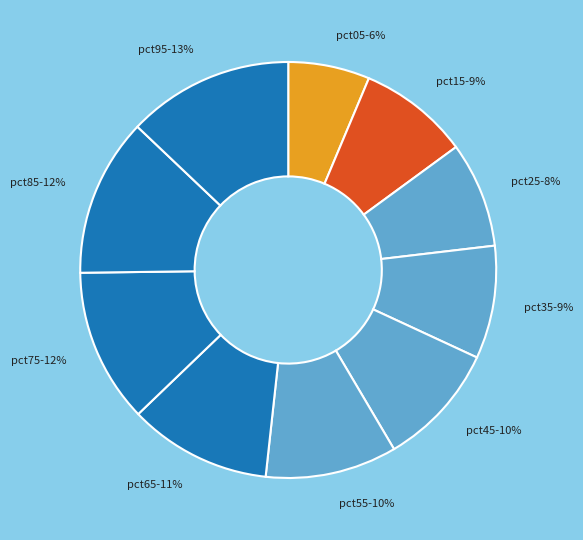

Count the number of slices in the pie.

10